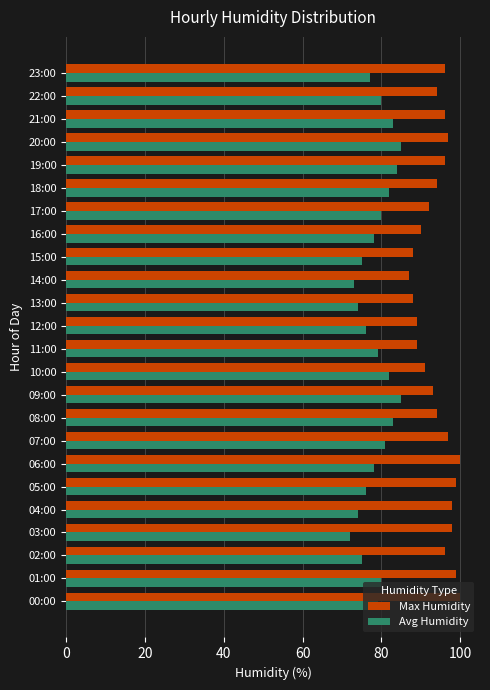

What is the maximum value shown in the chart?

100